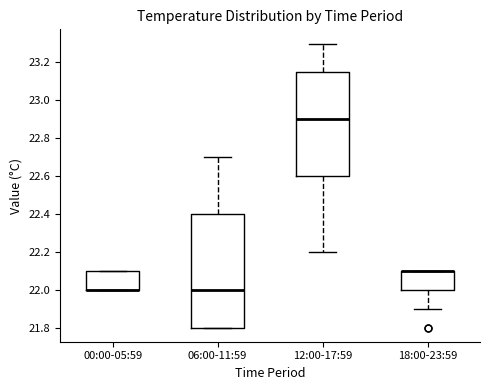

Which box is the tallest, from its lower edge to its upper edge?

06:00-11:59